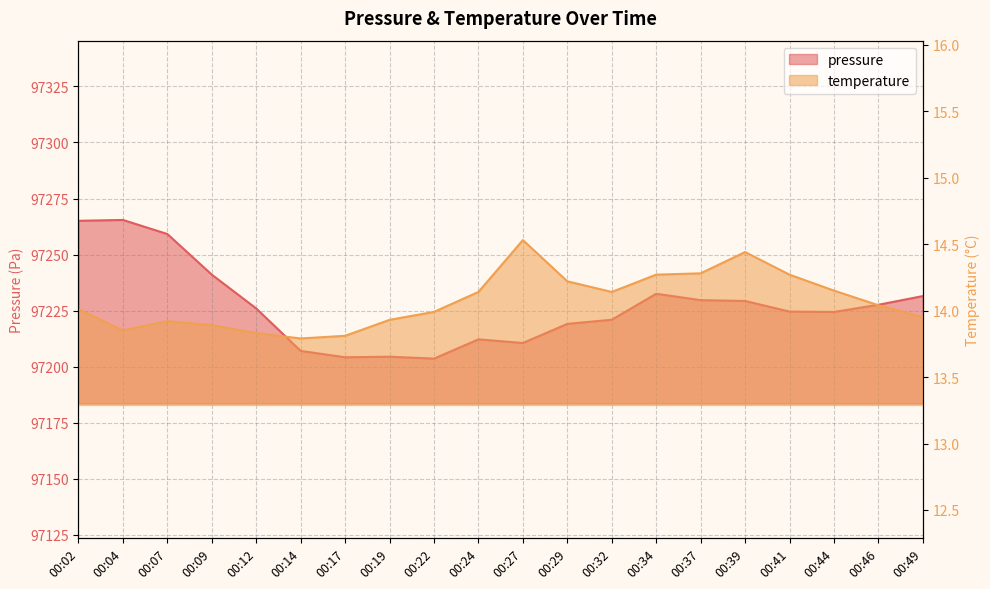

Rank the series by their maximum value, from lowest to highest.

temperature, pressure